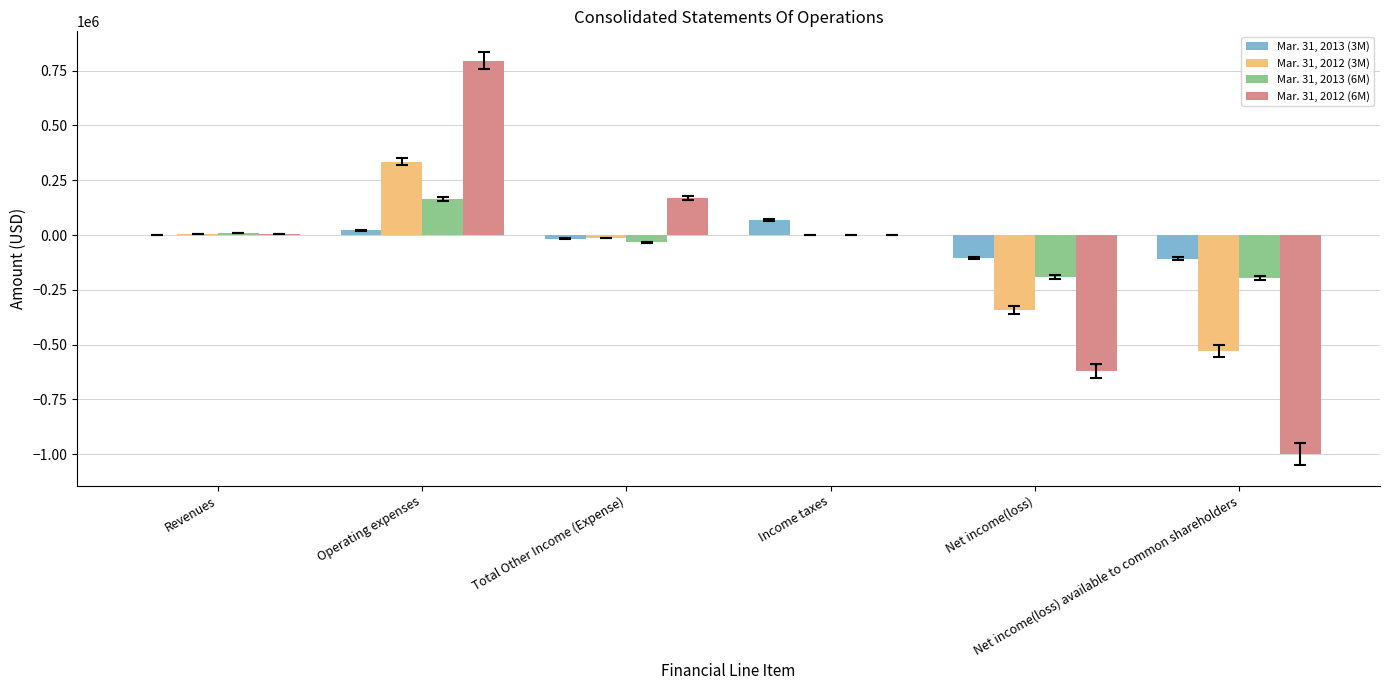

What are all the series names shown in the legend?

Mar. 31, 2013 (3M), Mar. 31, 2012 (3M), Mar. 31, 2013 (6M), Mar. 31, 2012 (6M)